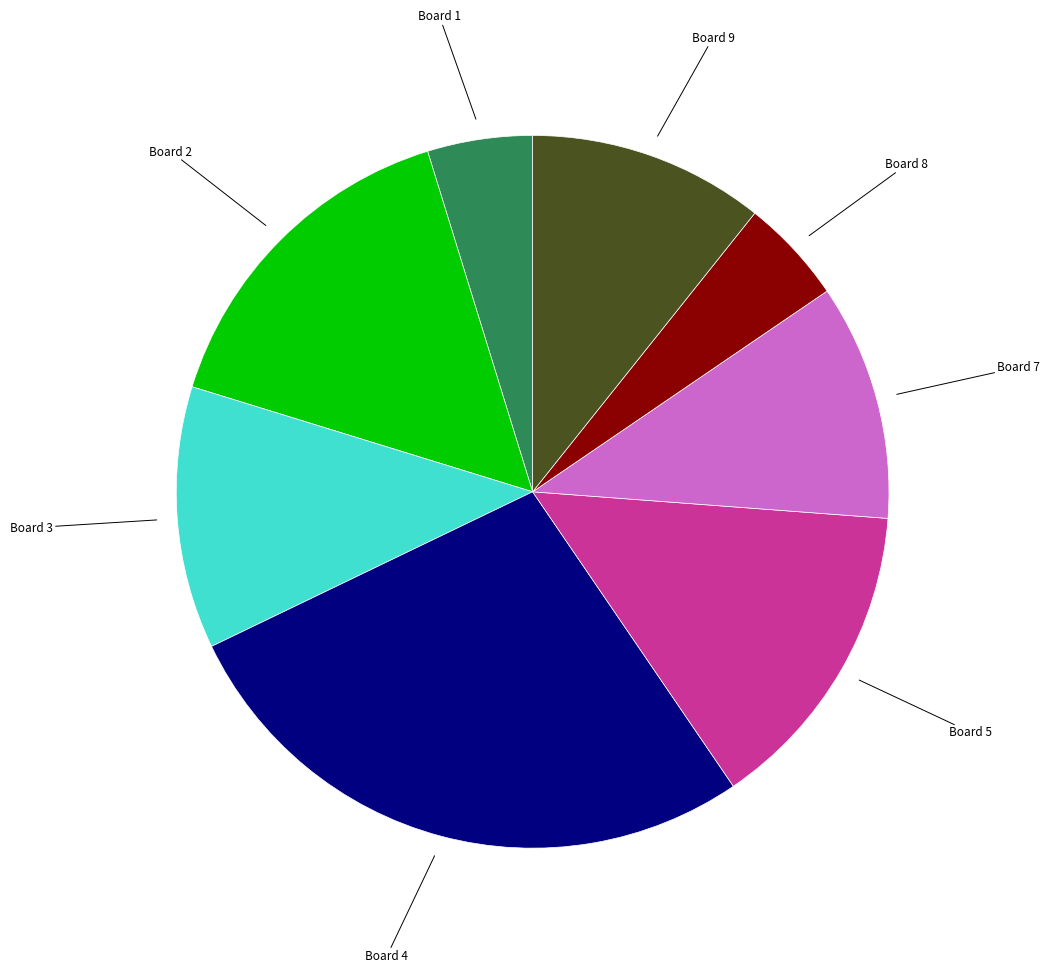

Is there a majority slice in this chart?

No